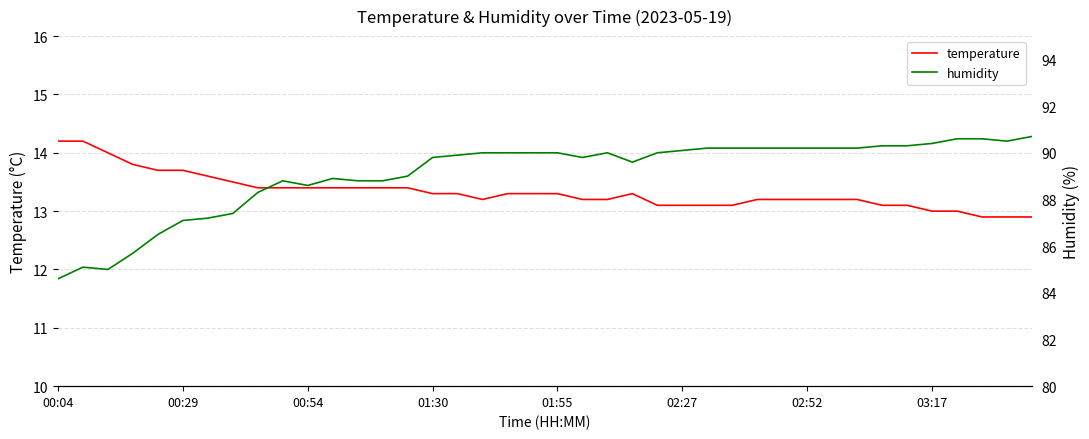

The temperature series shows 20.9 at 01:55. True or false?

False